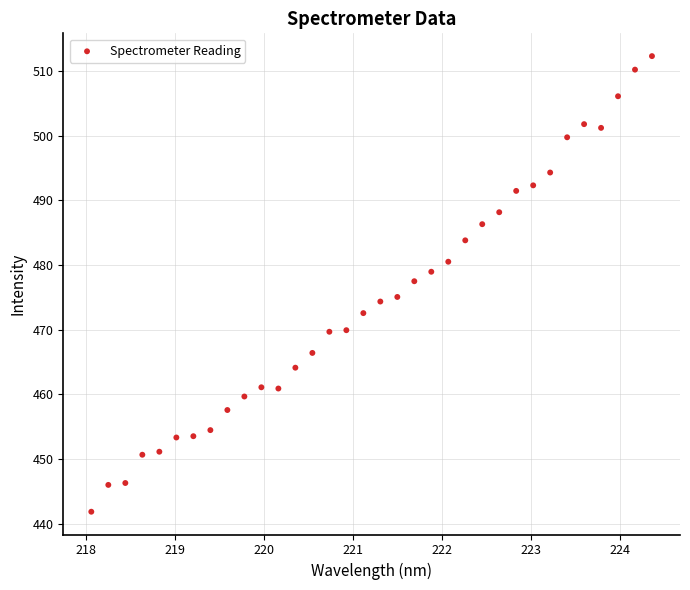

What is the range of Y values (max minus min)?

70.5